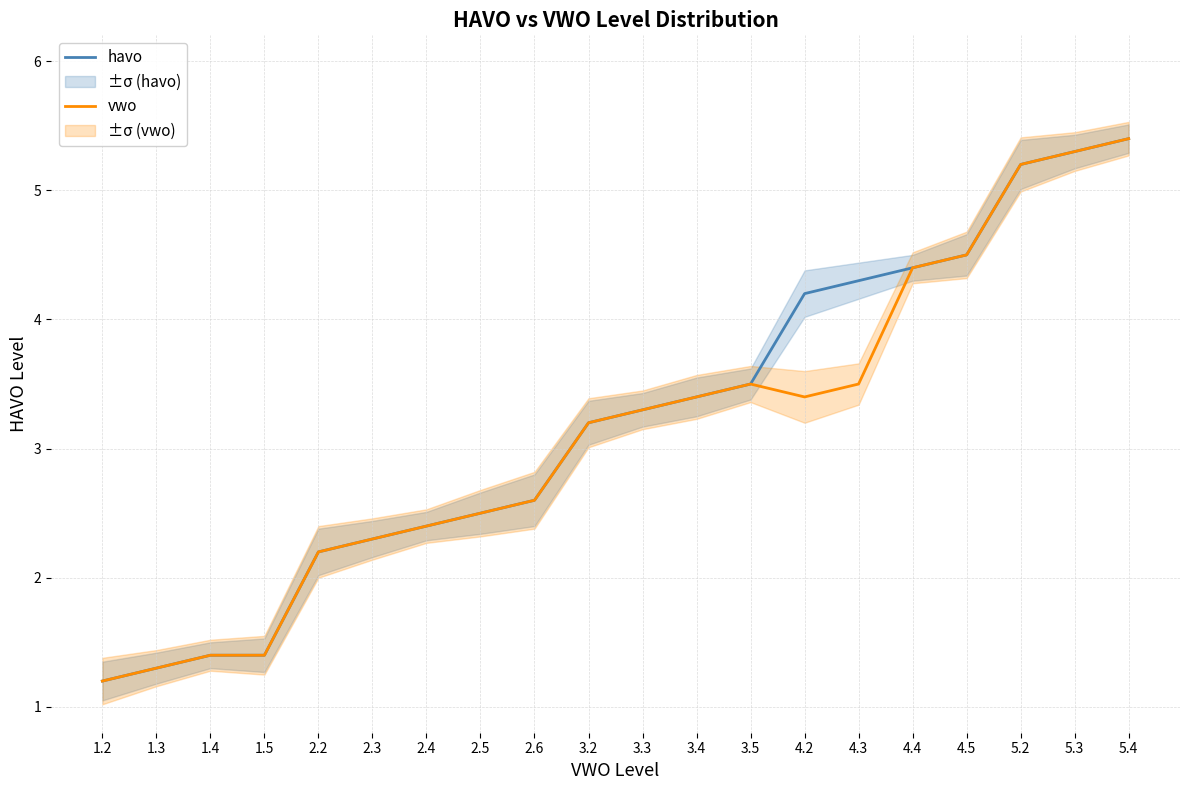

What position from the right is 4.5?

4